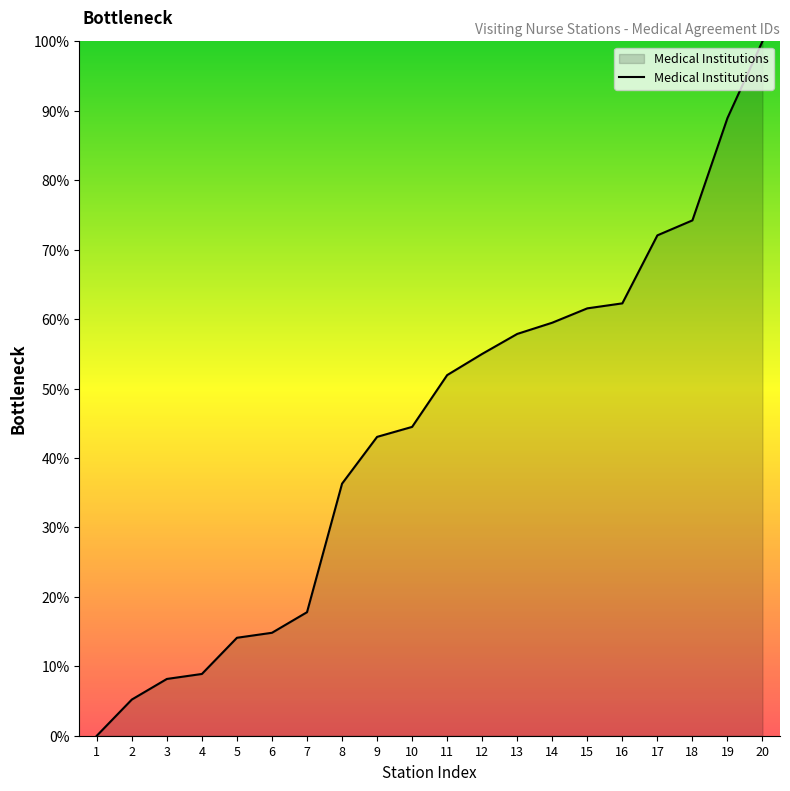

Does the chart have visible grid lines?

No